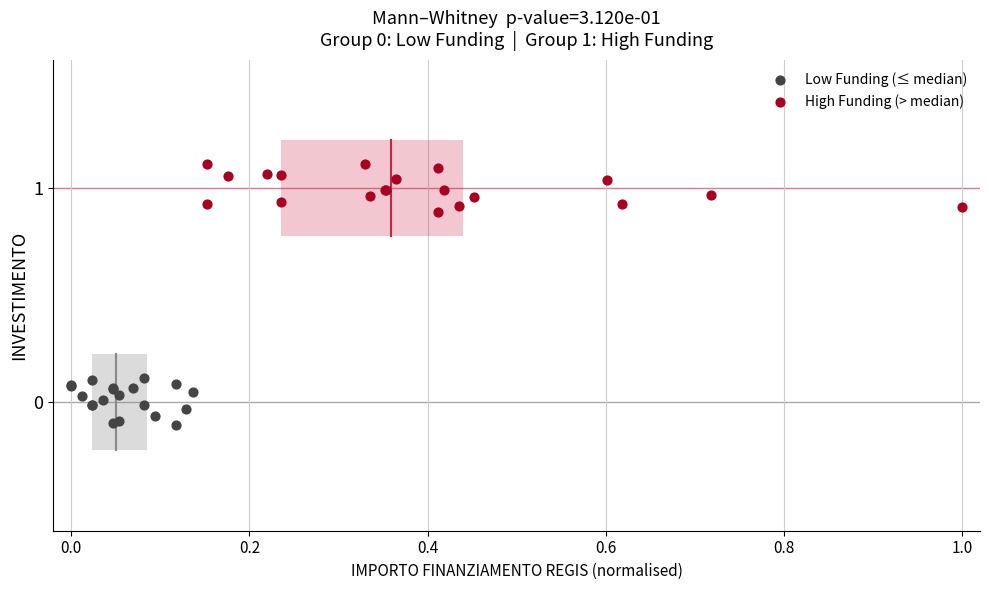

Which series contains the lowest Y value?

Low Funding (≤ median)